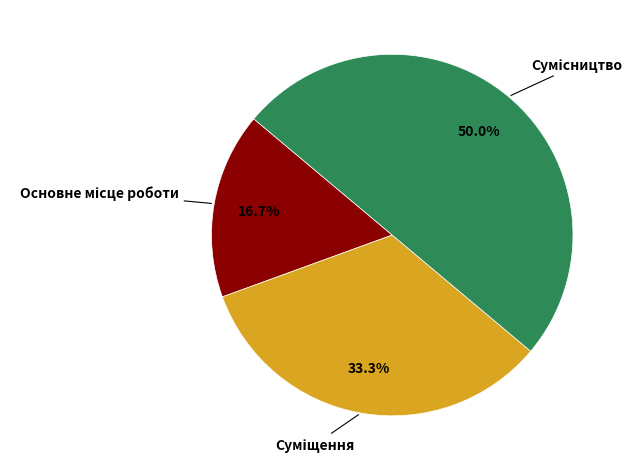

How many segments does this pie chart have?

3